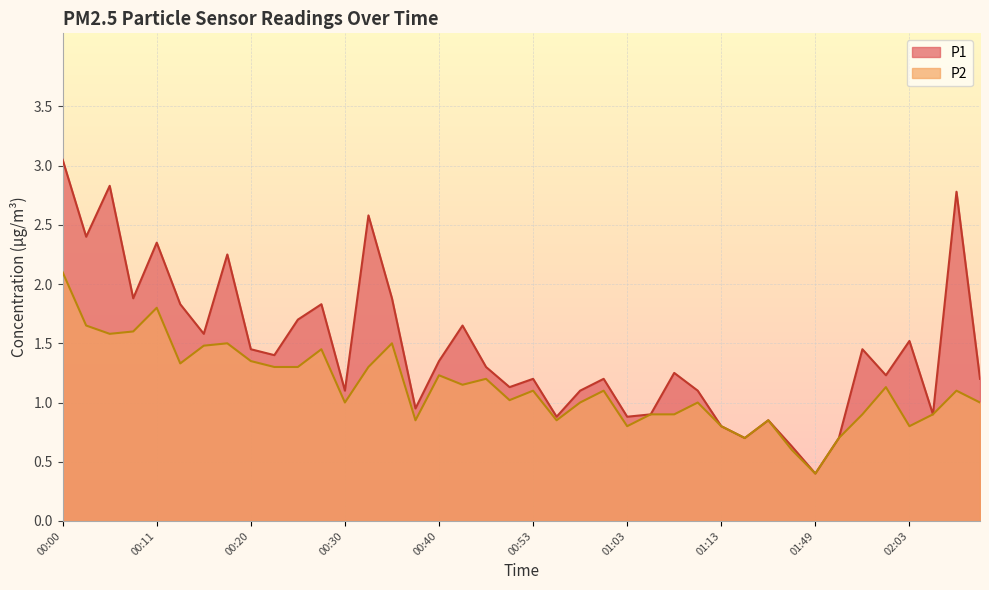

Which series has the largest range (max minus min)?

P1